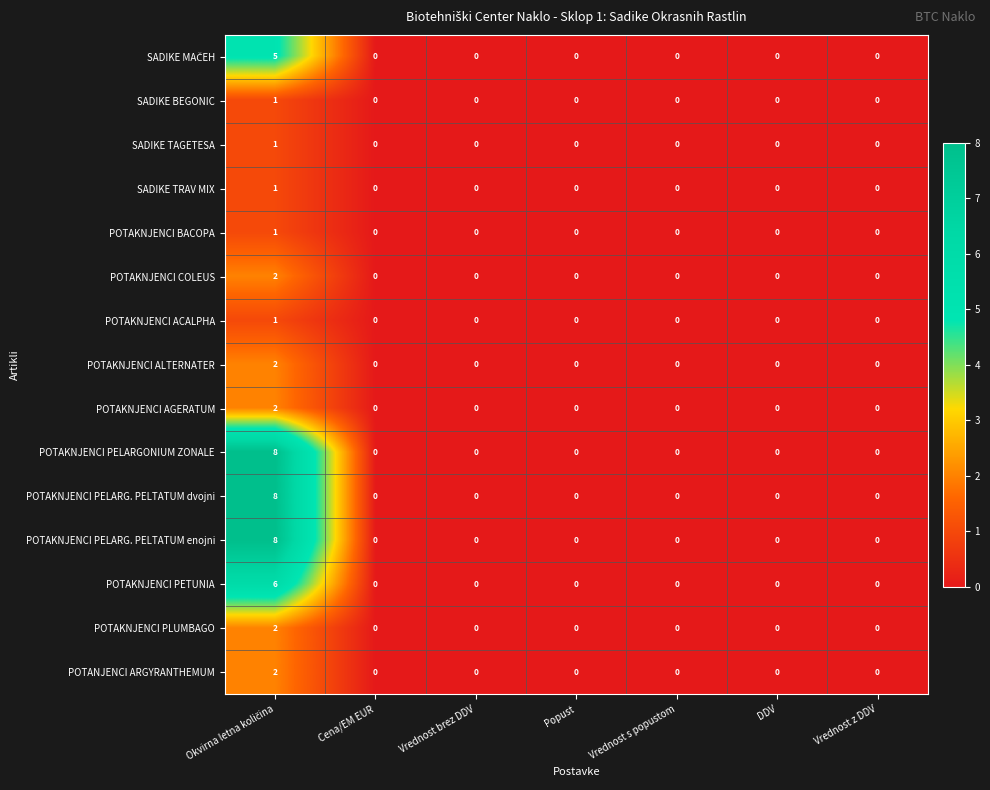

Count the POTAKNJENCI PETUNIA values in the range 0 to 1.

6